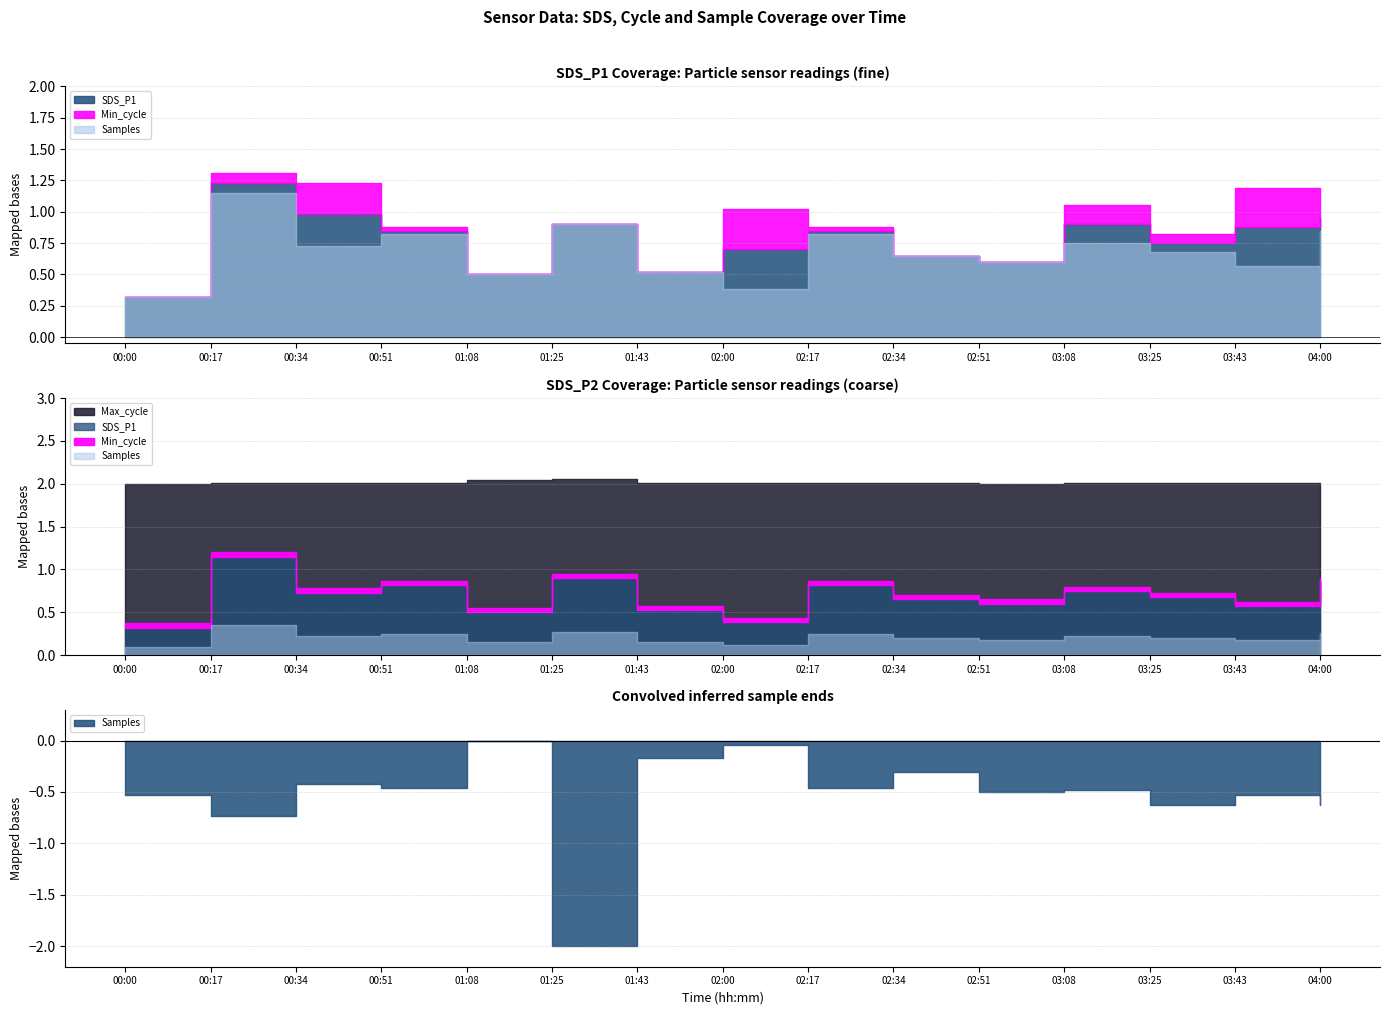

Where is Max_cycle nearest to the value 20256?

00:34